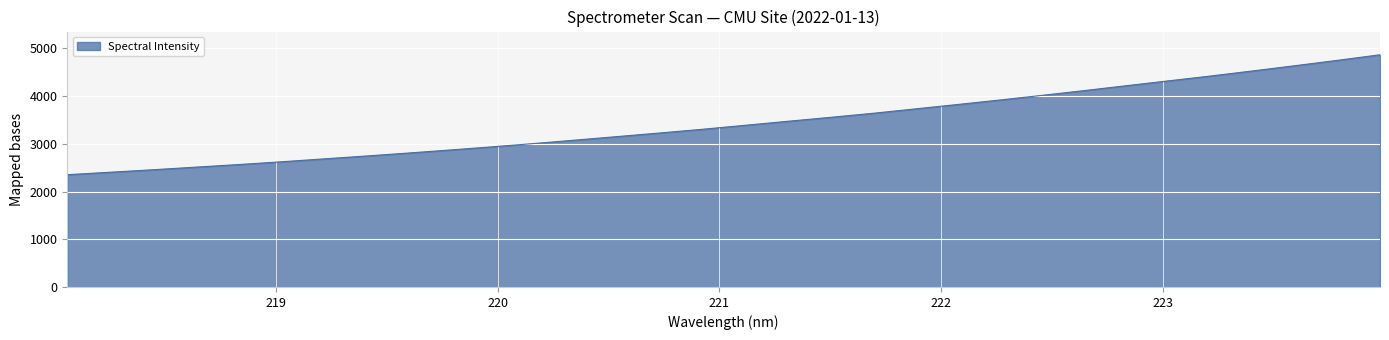

True or false: there are more than 2 points higher than both neighbors.

False